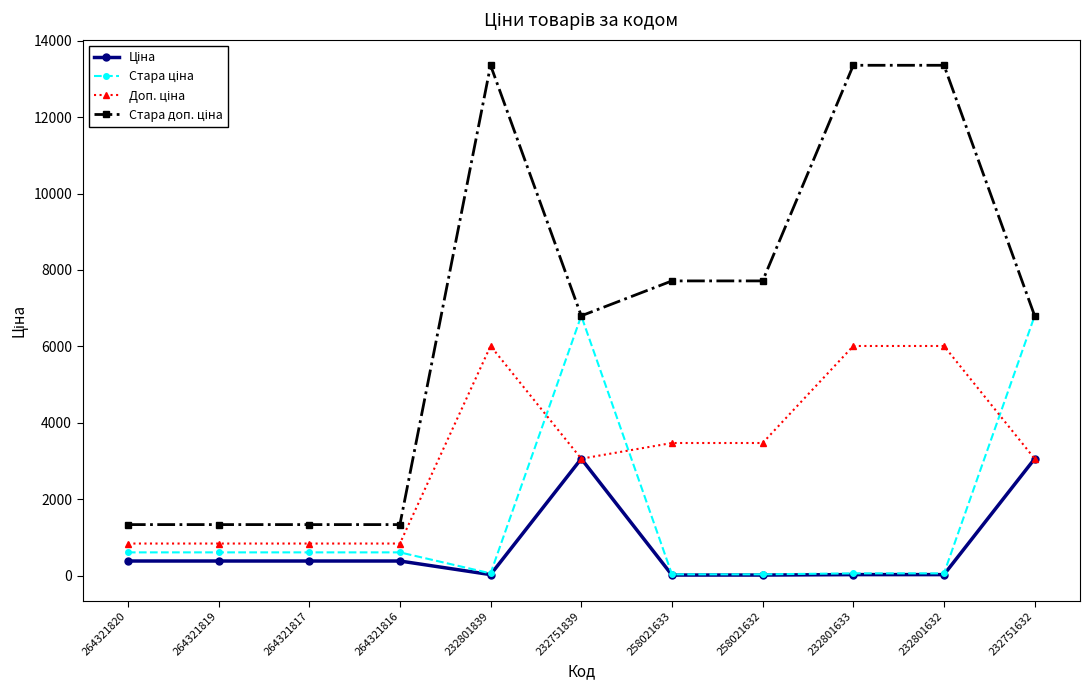

What is the maximum value shown in the chart?

13356.0